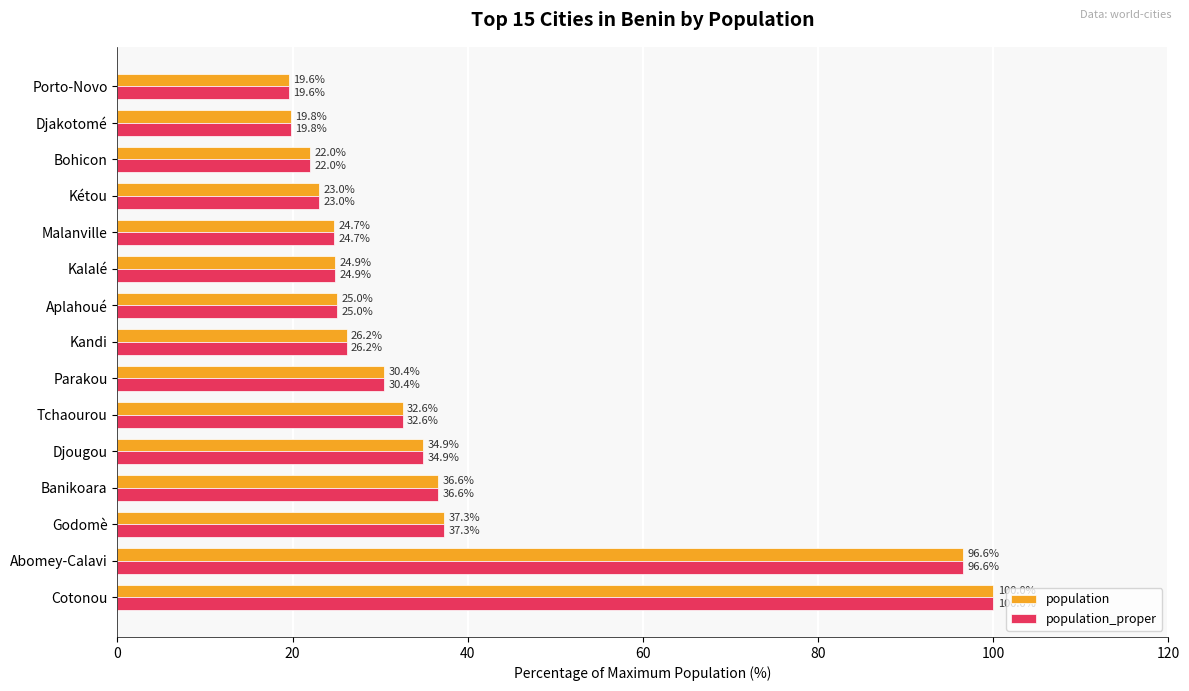

What is the minimum value shown in the chart?

19.6